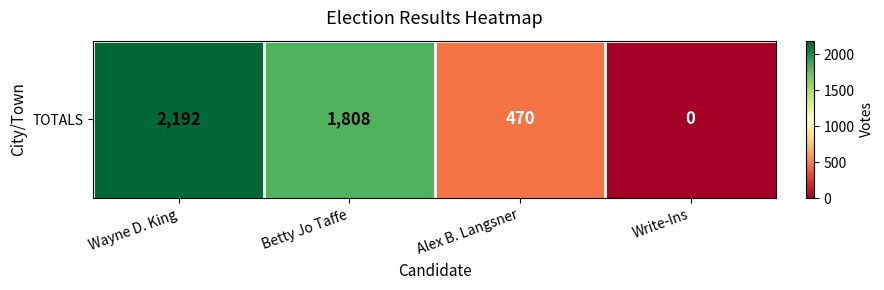

Approximately how many times larger is the value at Wayne D. King compared to Betty Jo Taffe?

1.2